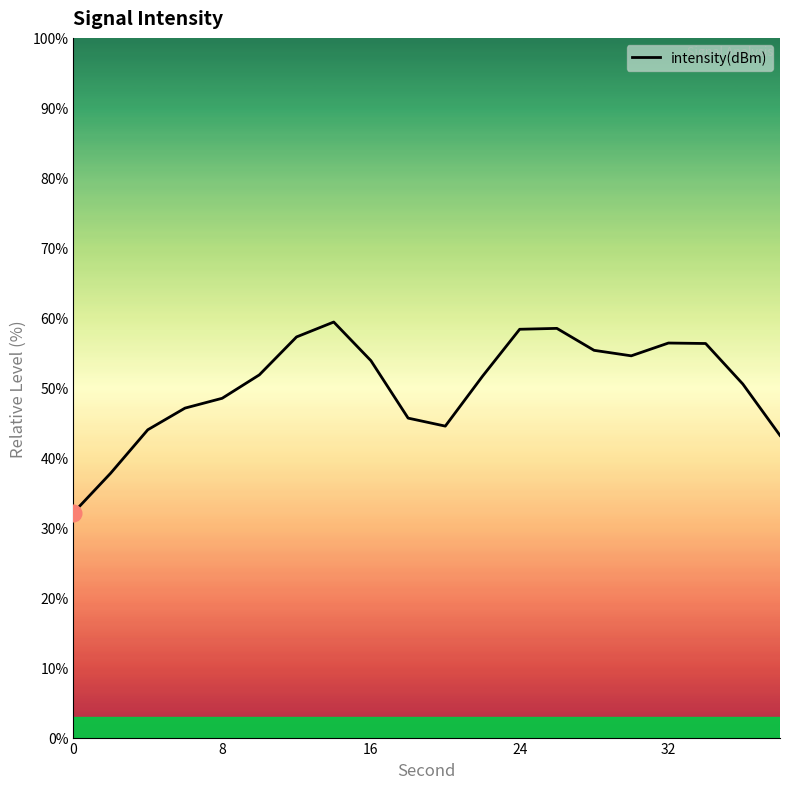

What is the maximum value shown in the chart?

59.4